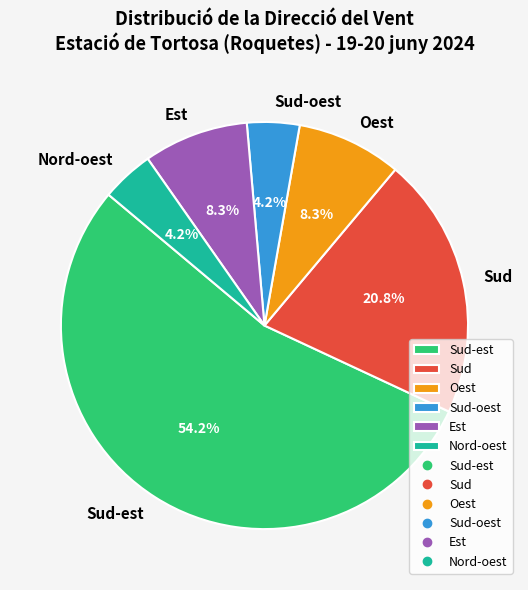

How much of the chart is everything except Oest?

91.7%